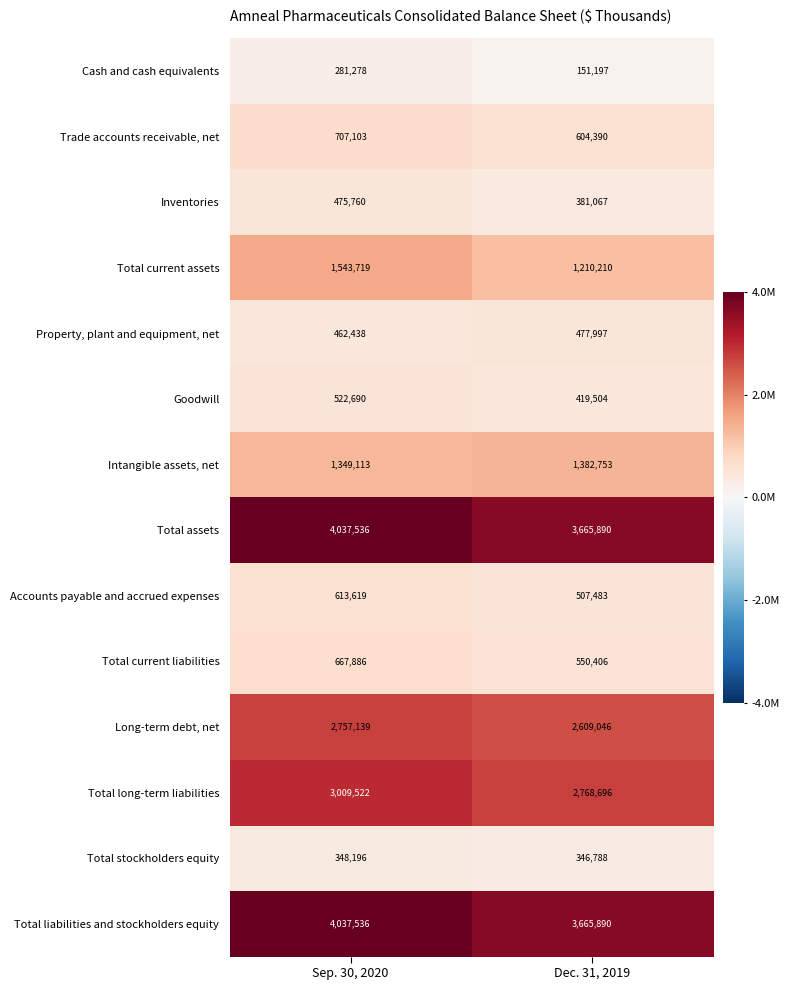

The value of Inventories at Sep. 30, 2020 is 776004. True or false?

False